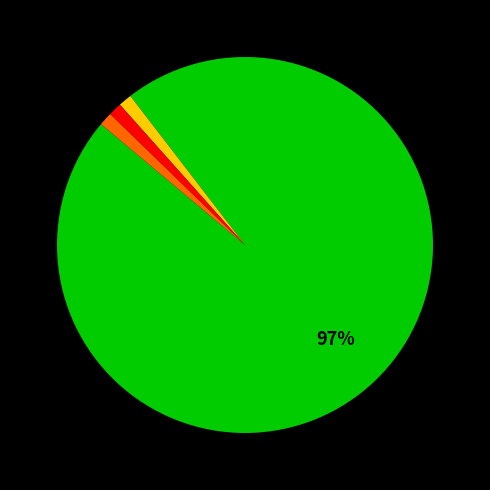

To the nearest percent, what is the average slice percentage?

25%